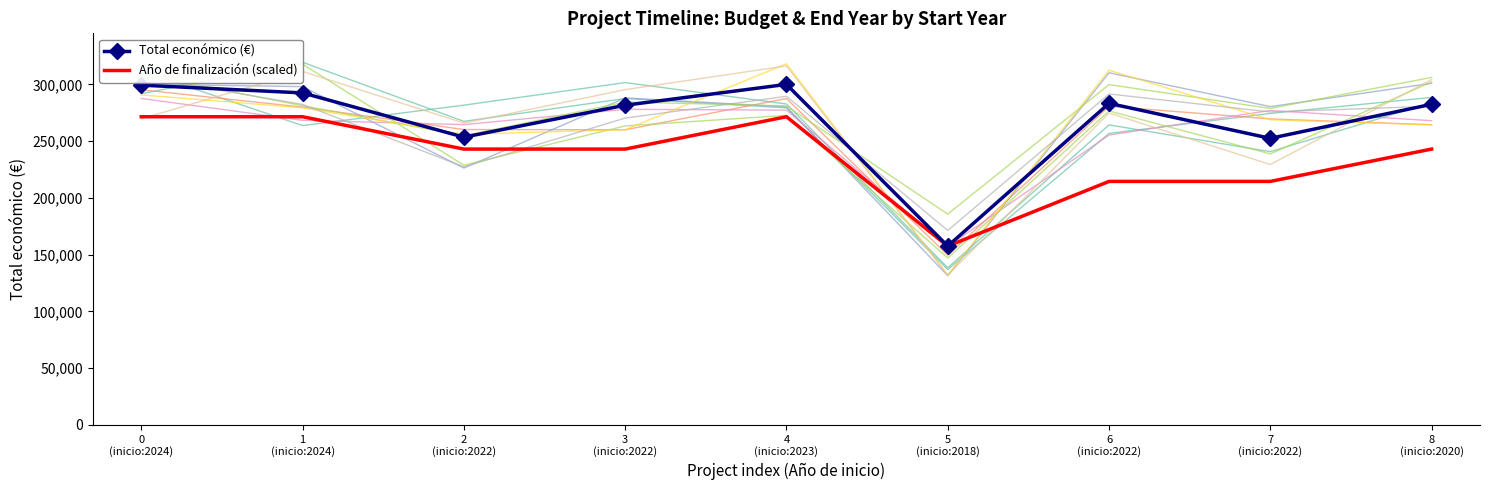

What is the difference between the Total económico (€) values at 5
(inicio:2018) and 6
(inicio:2022)?

125810.0